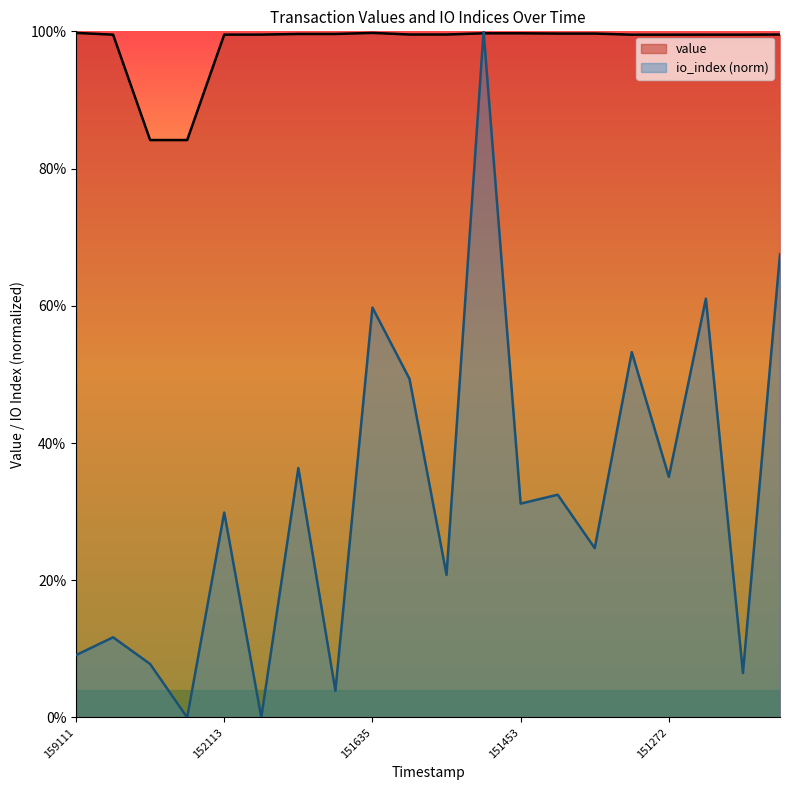

Is it true that value equals 1.0 at 1518043515?

True